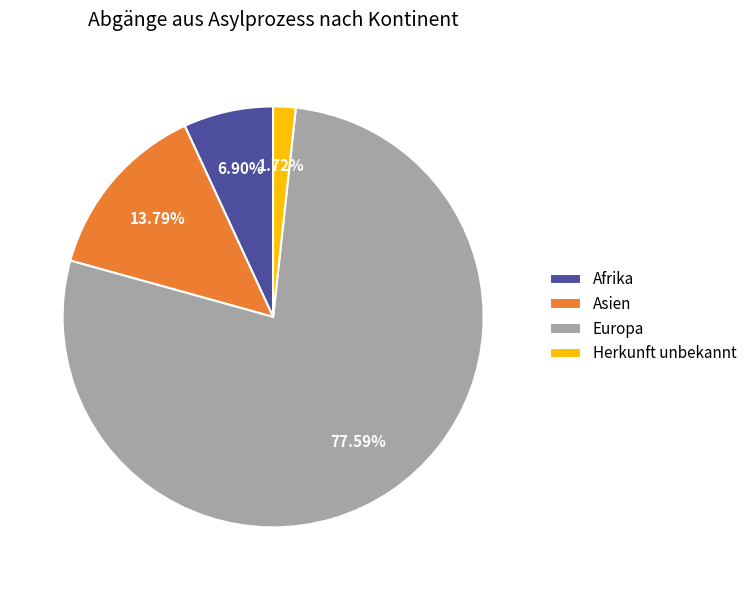

How many slices are in this pie chart?

4